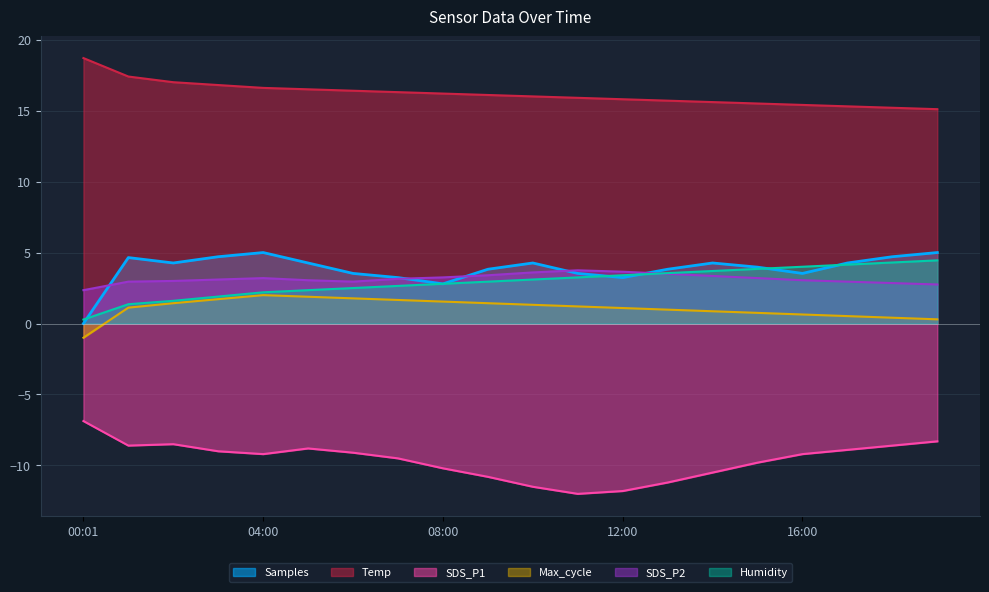

The value of SDS_P1 at 12:00 is -20.0. True or false?

False